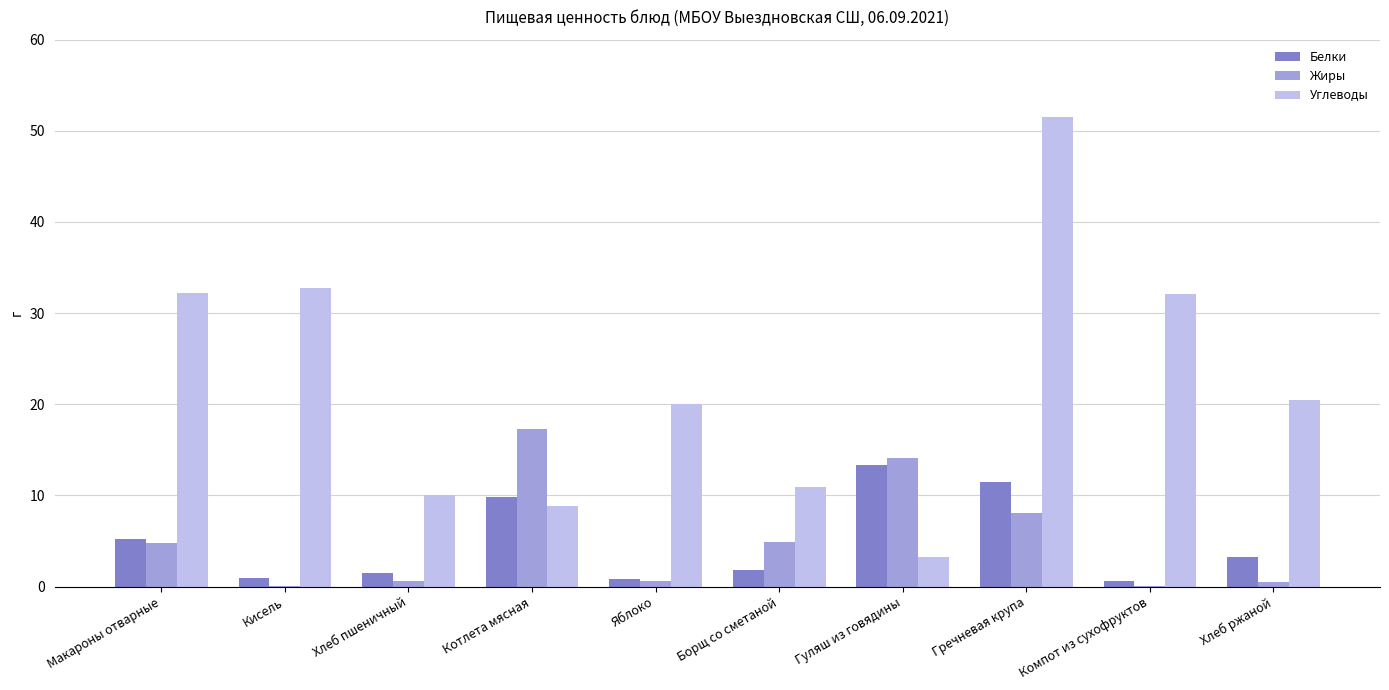

Which series has the widest spread of values?

Углеводы